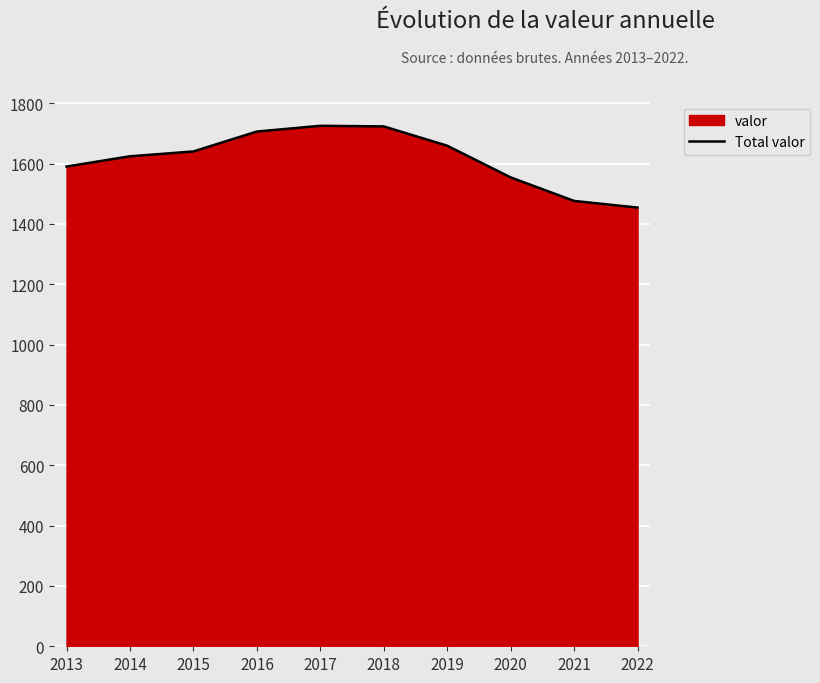

Between 2019 and 2013, which is larger?

2019